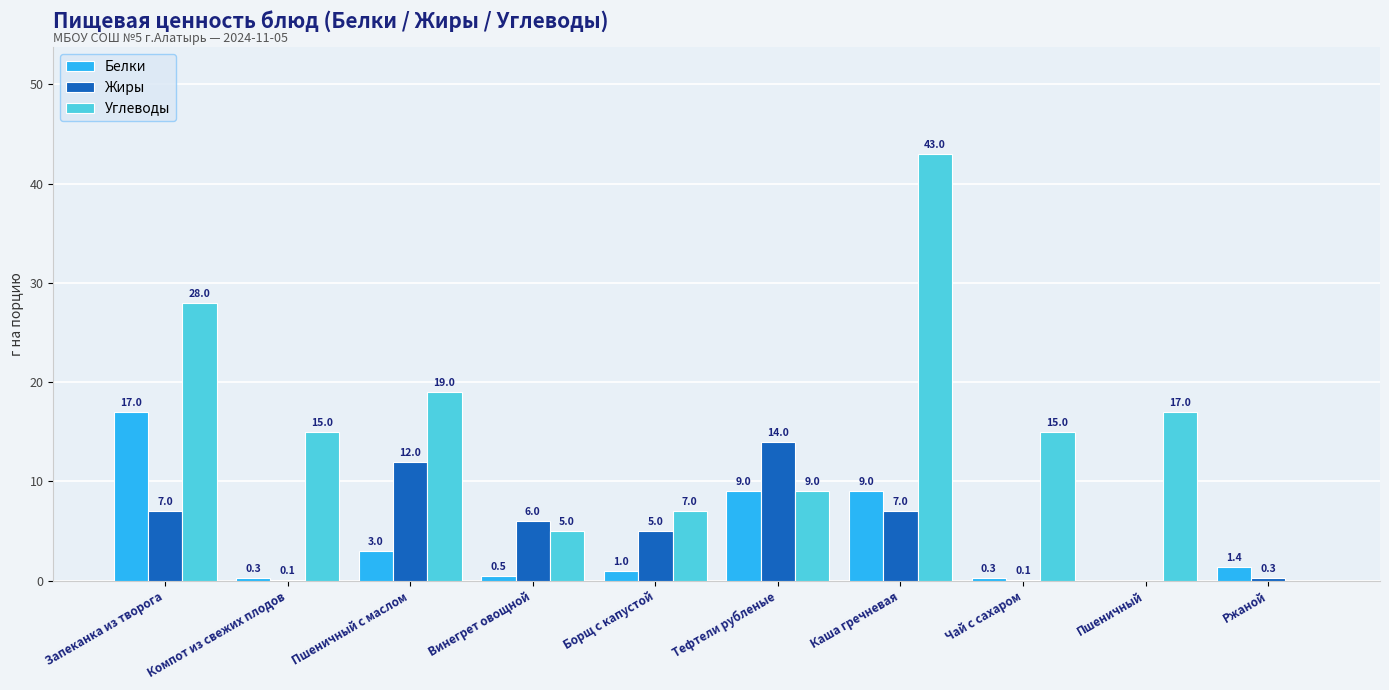

At which label does Углеводы first exceed 15?

Запеканка из творога